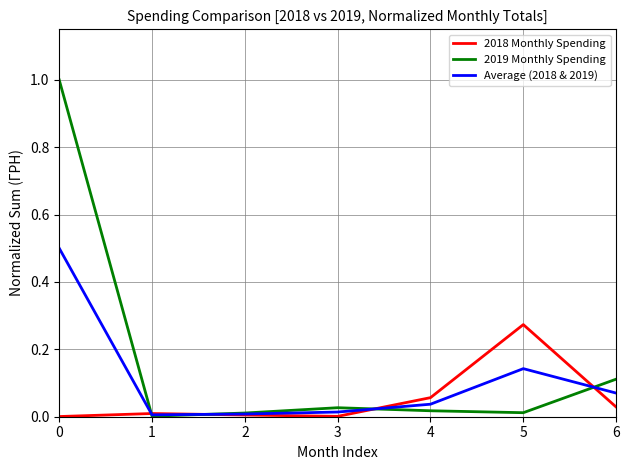

List the series in order of their overall mean, lowest first.

2018 Monthly Spending, Average (2018 & 2019), 2019 Monthly Spending